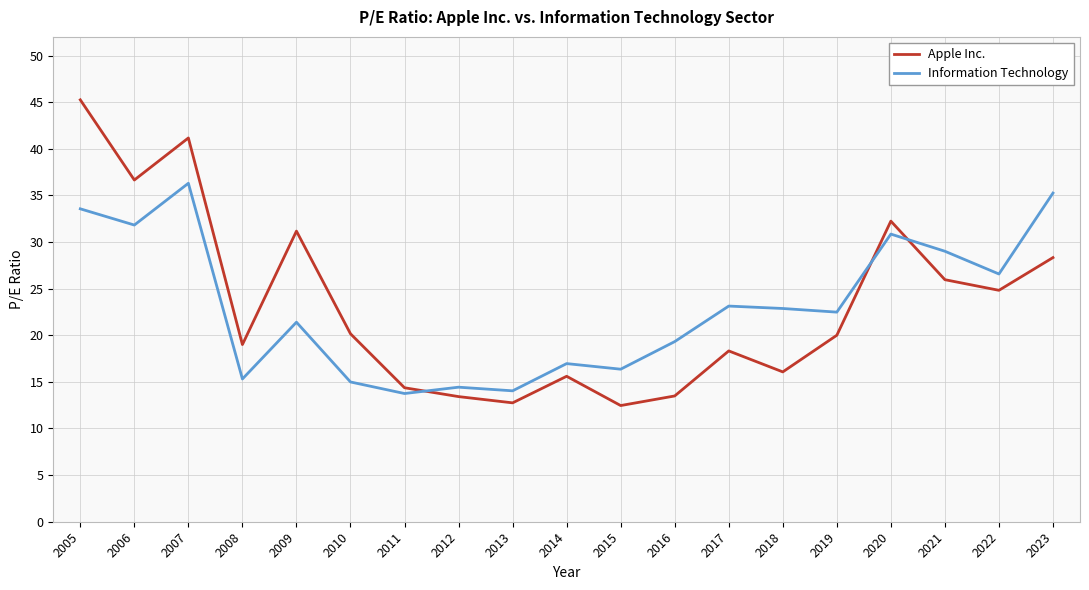

In Information Technology, how many points are higher than both neighbors (excluding endpoints)?

6